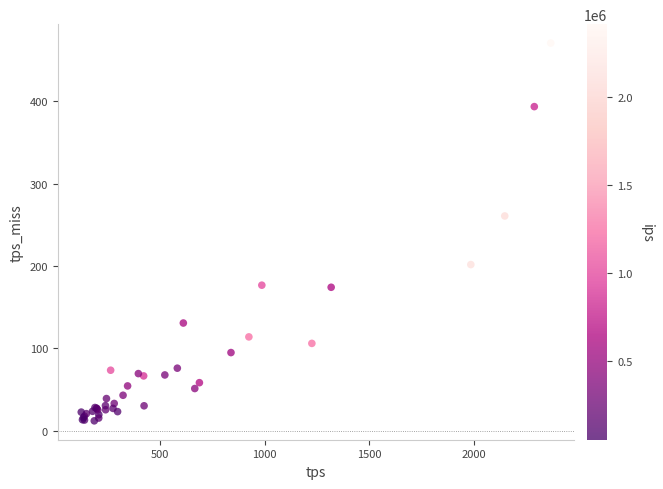

What Y value in the scatter plot is closest to 241?

260.7